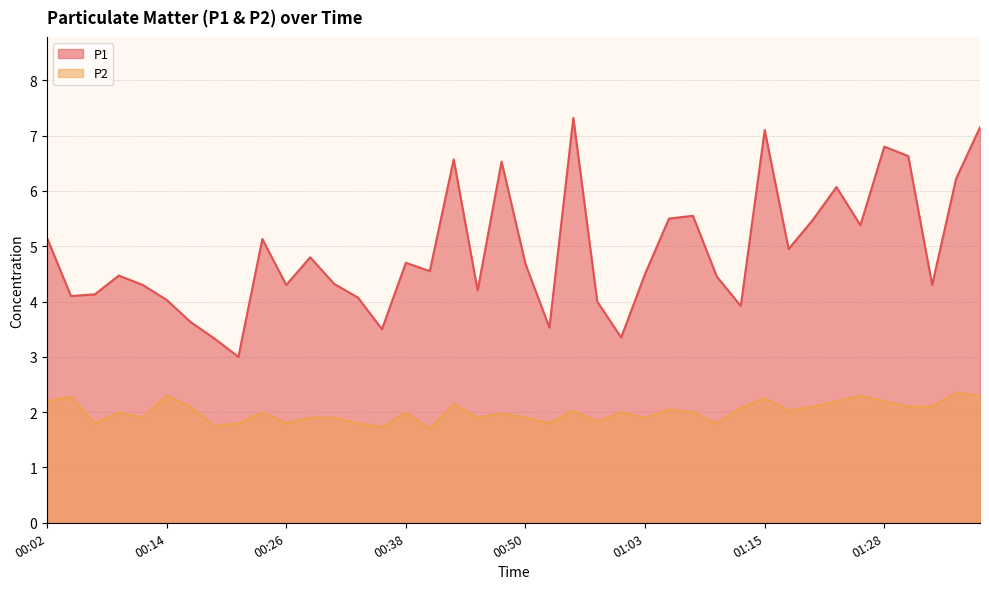

Reading left to right, what are all the values shown in this chart?

P1: 00:02=5.2	00:04=4.1	00:06=4.1	00:09=4.5	00:11=4.3	00:14=4.0	00:16=3.6	00:19=3.3	00:21=3.0	00:23=5.1	00:26=4.3	00:28=4.8	00:31=4.3	00:33=4.1	00:36=3.5	00:38=4.7	00:41=4.5	00:43=6.6	00:45=4.2	00:48=6.5	00:50=4.7	00:53=3.5	00:55=7.3	00:58=4.0	01:00=3.4	01:03=4.5	01:05=5.5	01:08=5.5	01:10=4.5	01:13=3.9	01:15=7.1	01:18=5.0	01:20=5.5	01:23=6.1	01:25=5.4	01:28=6.8	01:31=6.6	01:33=4.3	01:36=6.2	01:38=7.2
P2: 00:02=2.2	00:04=2.3	00:06=1.8	00:09=2.0	00:11=1.9	00:14=2.3	00:16=2.1	00:19=1.8	00:21=1.8	00:23=2.0	00:26=1.8	00:28=1.9	00:31=1.9	00:33=1.8	00:36=1.7	00:38=2.0	00:41=1.7	00:43=2.1	00:45=1.9	00:48=2.0	00:50=1.9	00:53=1.8	00:55=2.0	00:58=1.8	01:00=2.0	01:03=1.9	01:05=2.0	01:08=2.0	01:10=1.8	01:13=2.1	01:15=2.2	01:18=2.0	01:20=2.1	01:23=2.2	01:25=2.3	01:28=2.2	01:31=2.1	01:33=2.1	01:36=2.4	01:38=2.3